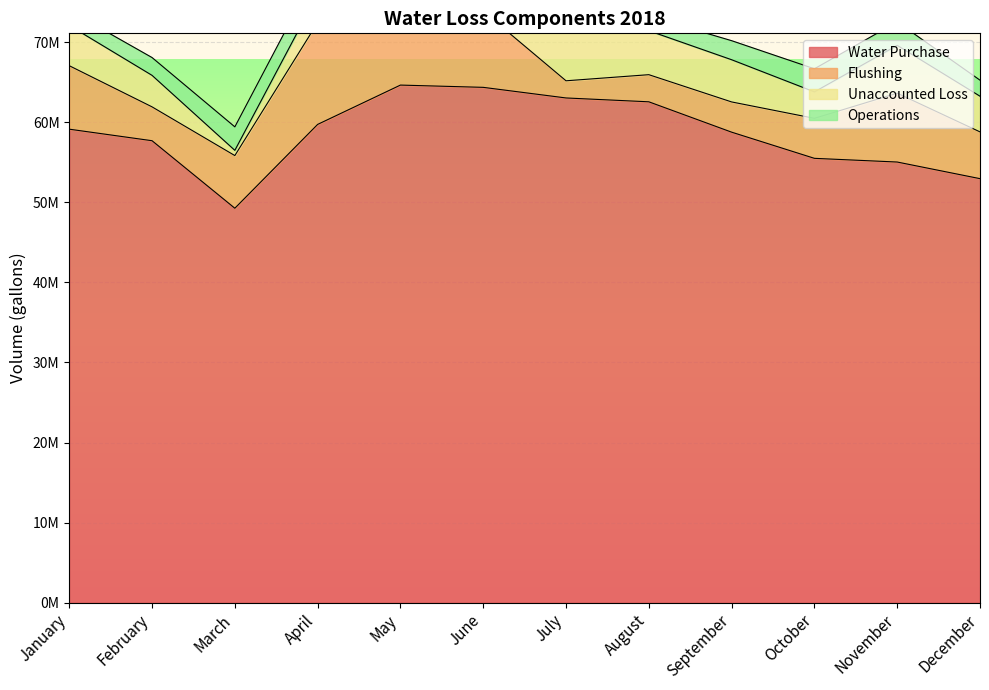

Where do Unaccounted Loss and Operations first cross each other?

February and March